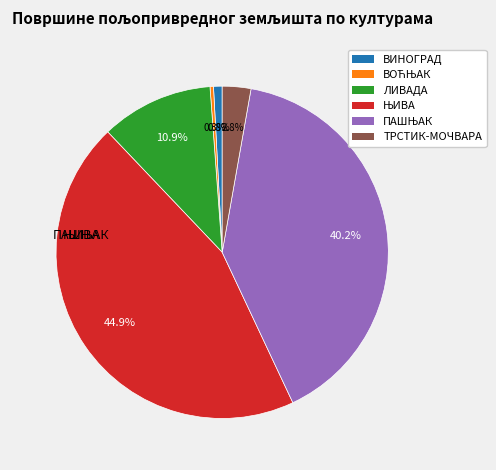

Is there a majority slice in this chart?

No